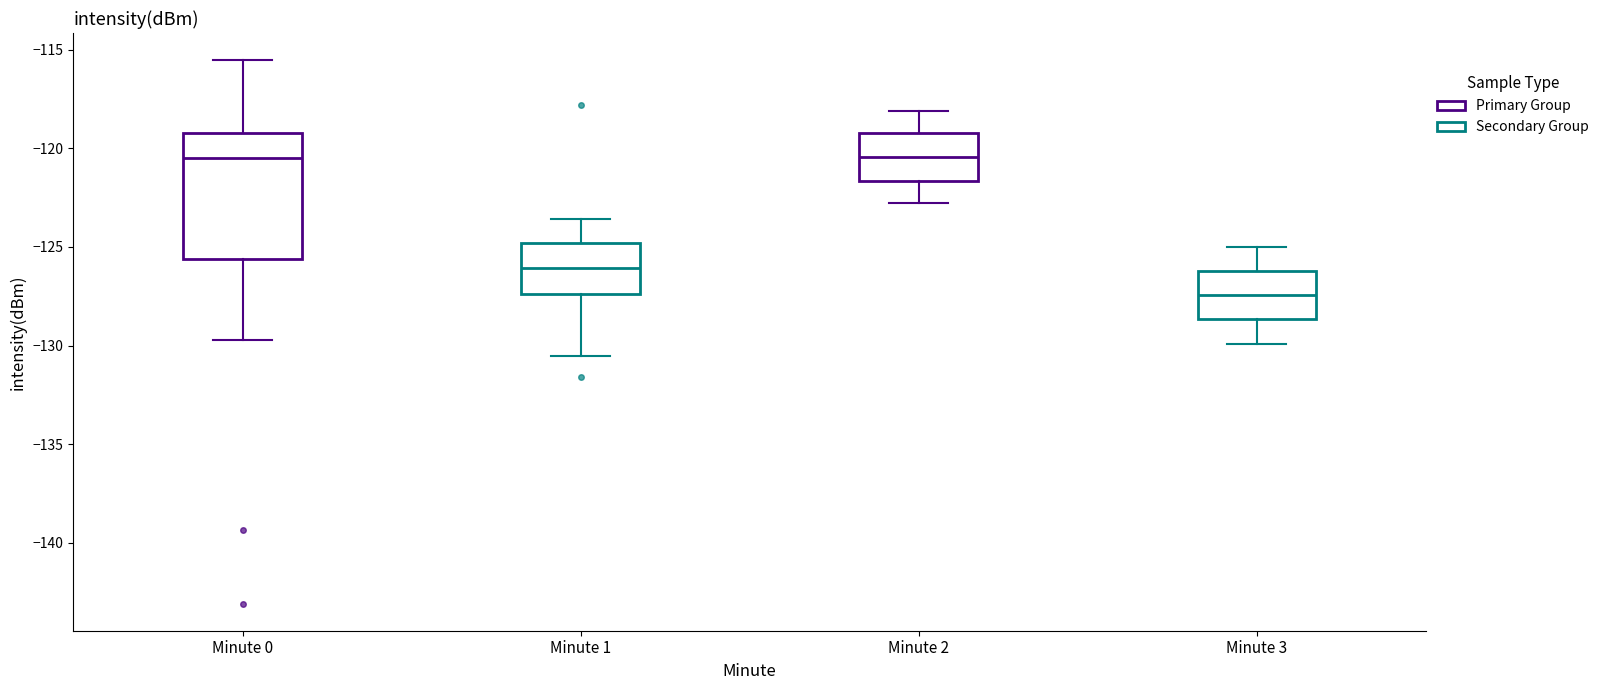

Where does the upper whisker of the box for Minute 0 end on the y-axis? The values are not printed on the chart, so give them approximately, as read against the axis.

-115.5